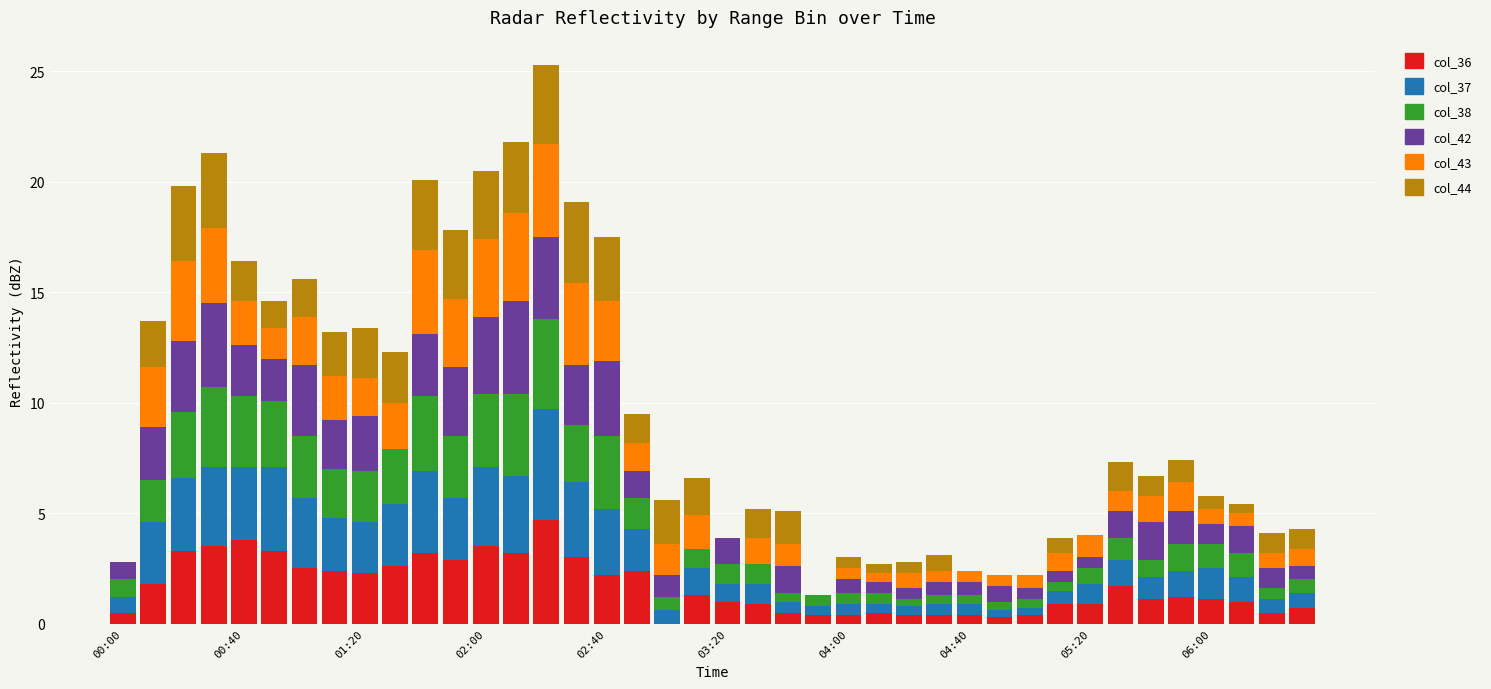

What is the average value of the col_42 series?

1.6